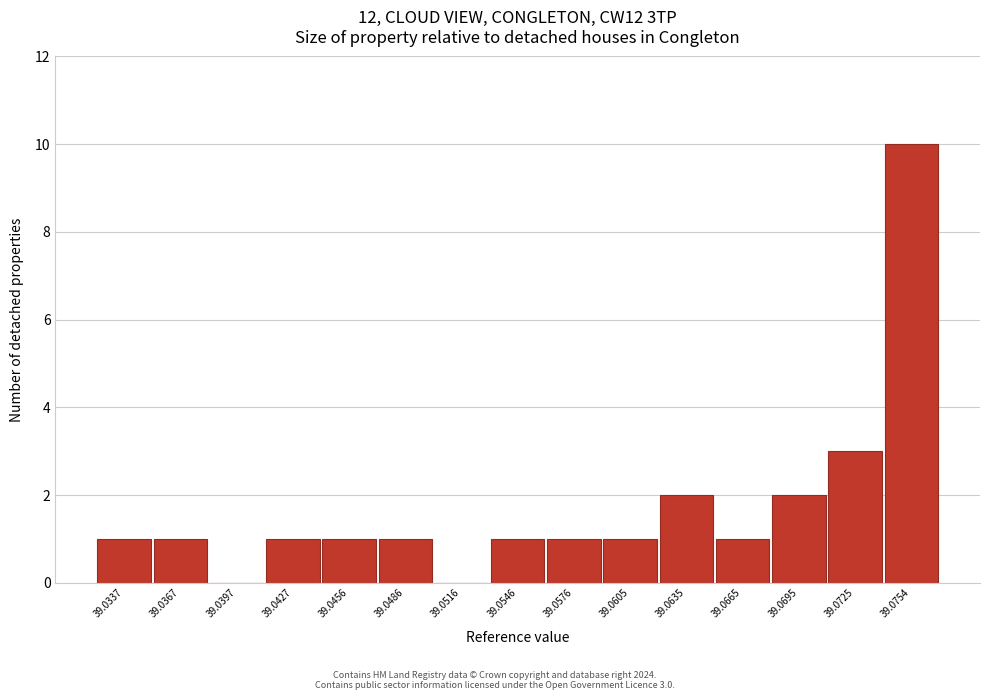

Reading left to right, transcribe all the data shown in this chart.

39.0337=1	39.0367=1	39.0397=0	39.0427=1	39.0456=1	39.0486=1	39.0516=0	39.0546=1	39.0576=1	39.0605=1	39.0635=2	39.0665=1	39.0695=2	39.0725=3	39.0754=10